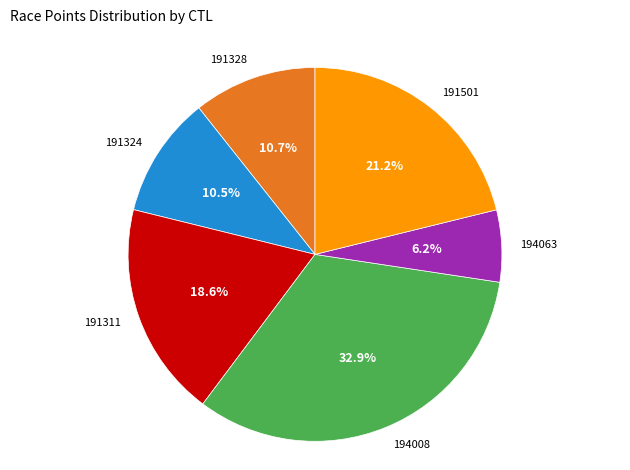

Is there a majority slice in this chart?

No